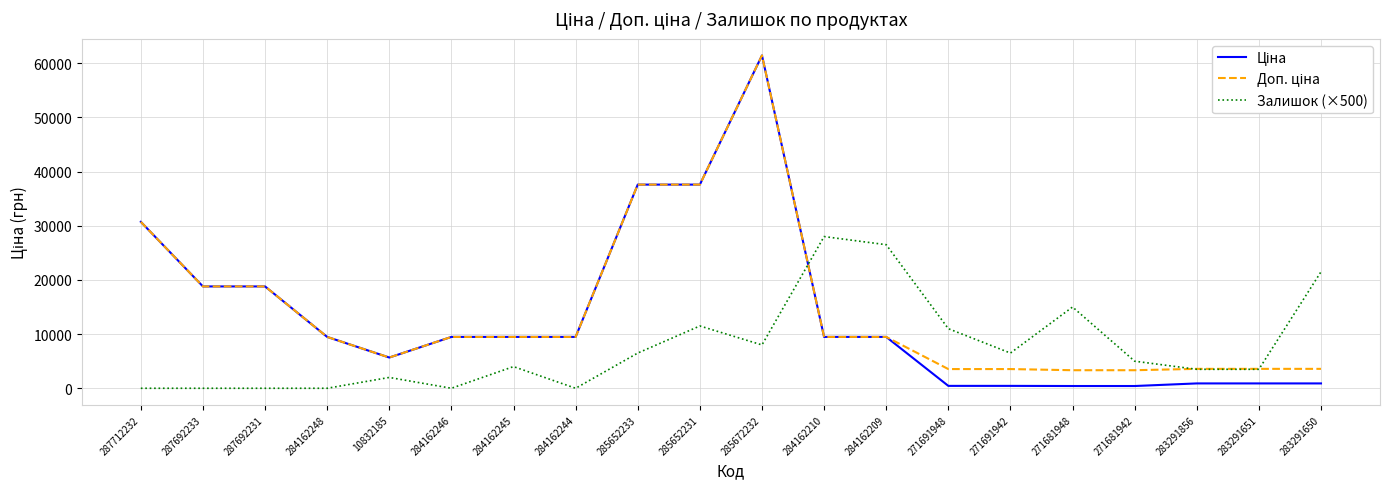

The value of Залишок (×500) at 271681942 is 5000.0. True or false?

True